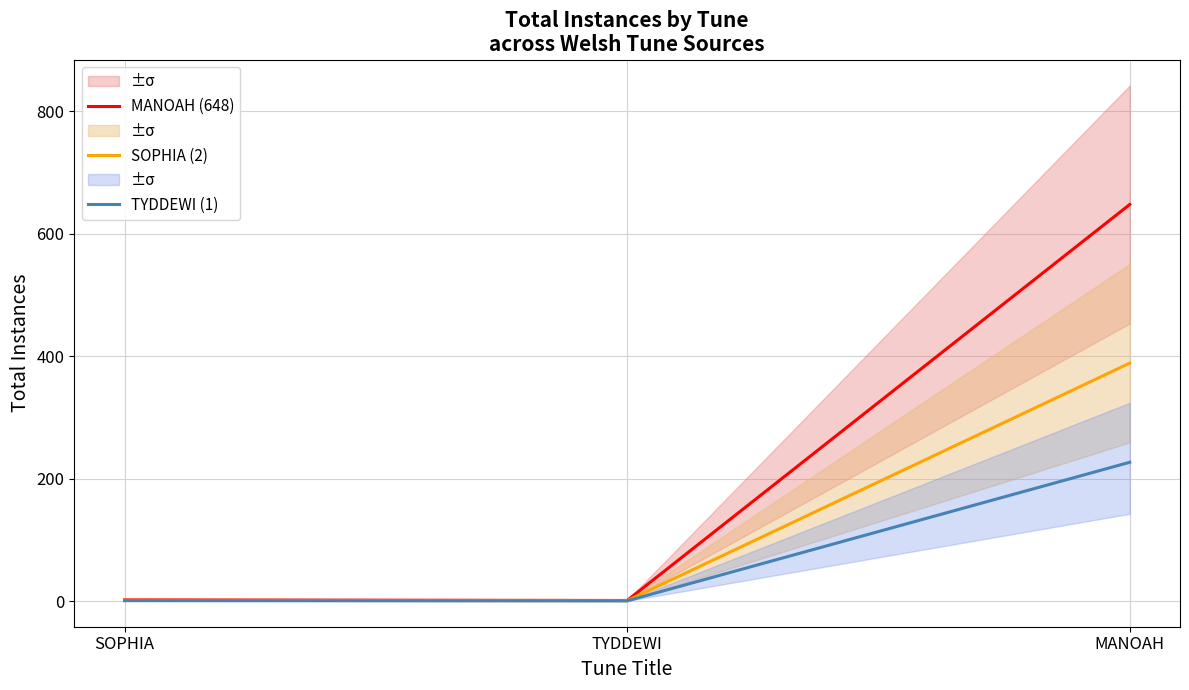

List the series in order of their peak value, highest first.

MANOAH (648), SOPHIA (2), TYDDEWI (1)